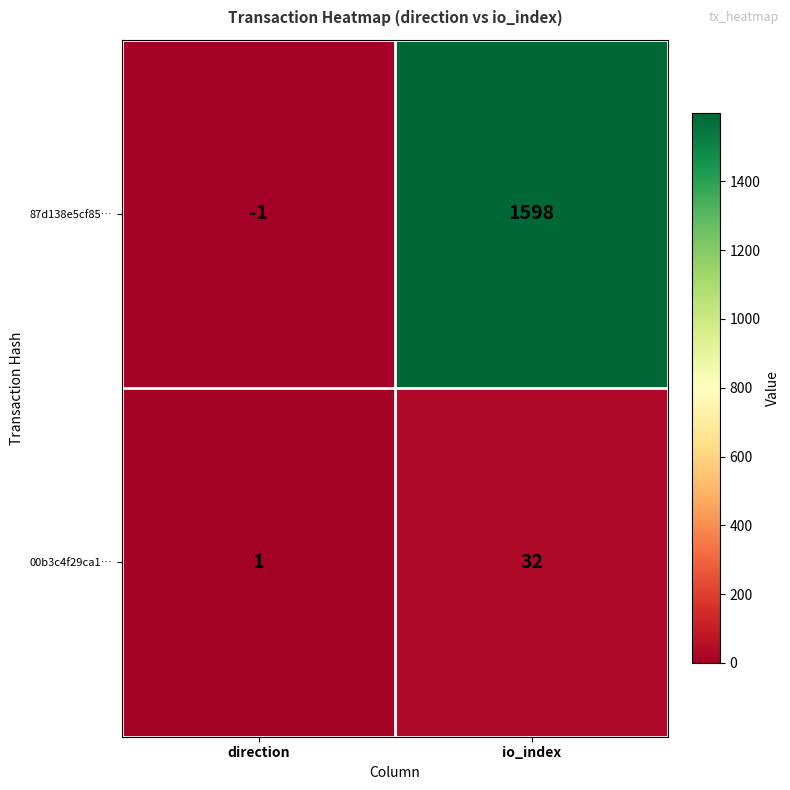

At which category is the sum across all series the highest?

io_index